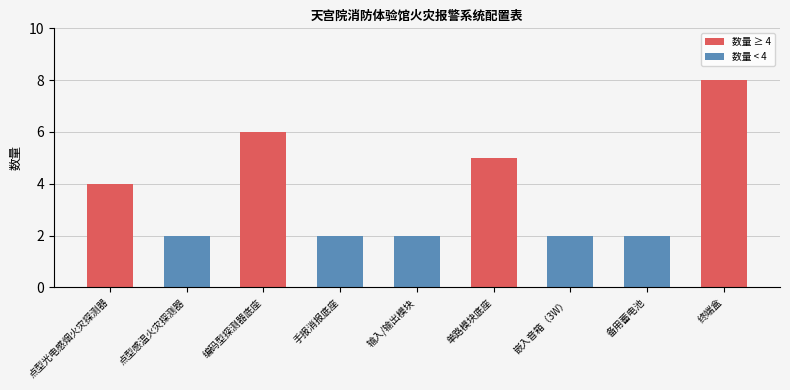

At which category does the chart reach its peak across all series?

终端盒